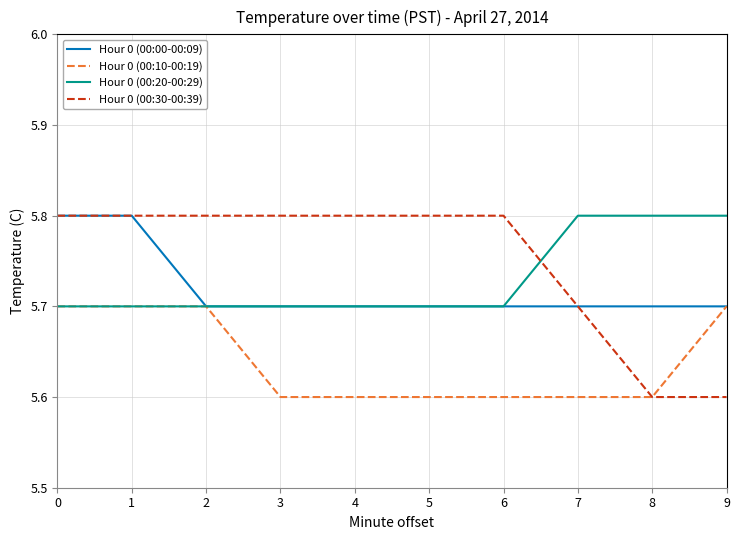

Read the Hour 0 (00:20-00:29) value at 6.

5.7